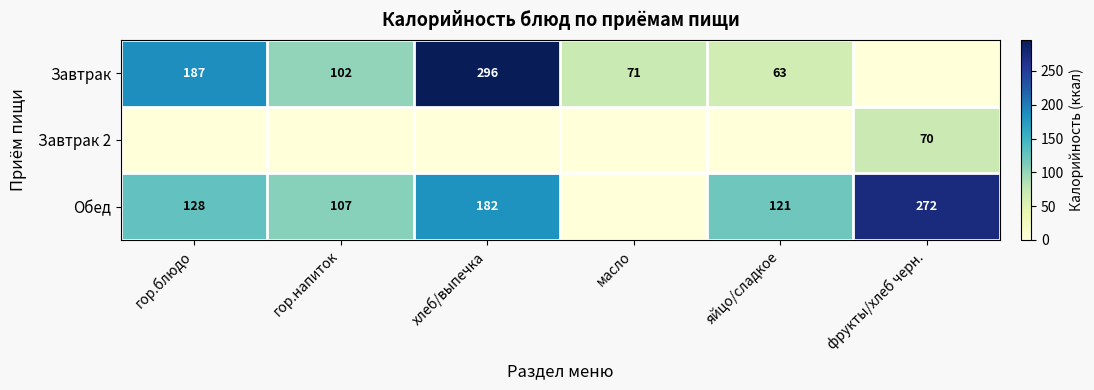

What is the difference between the Обед values at яйцо/сладкое and фрукты/хлеб черн.?

151